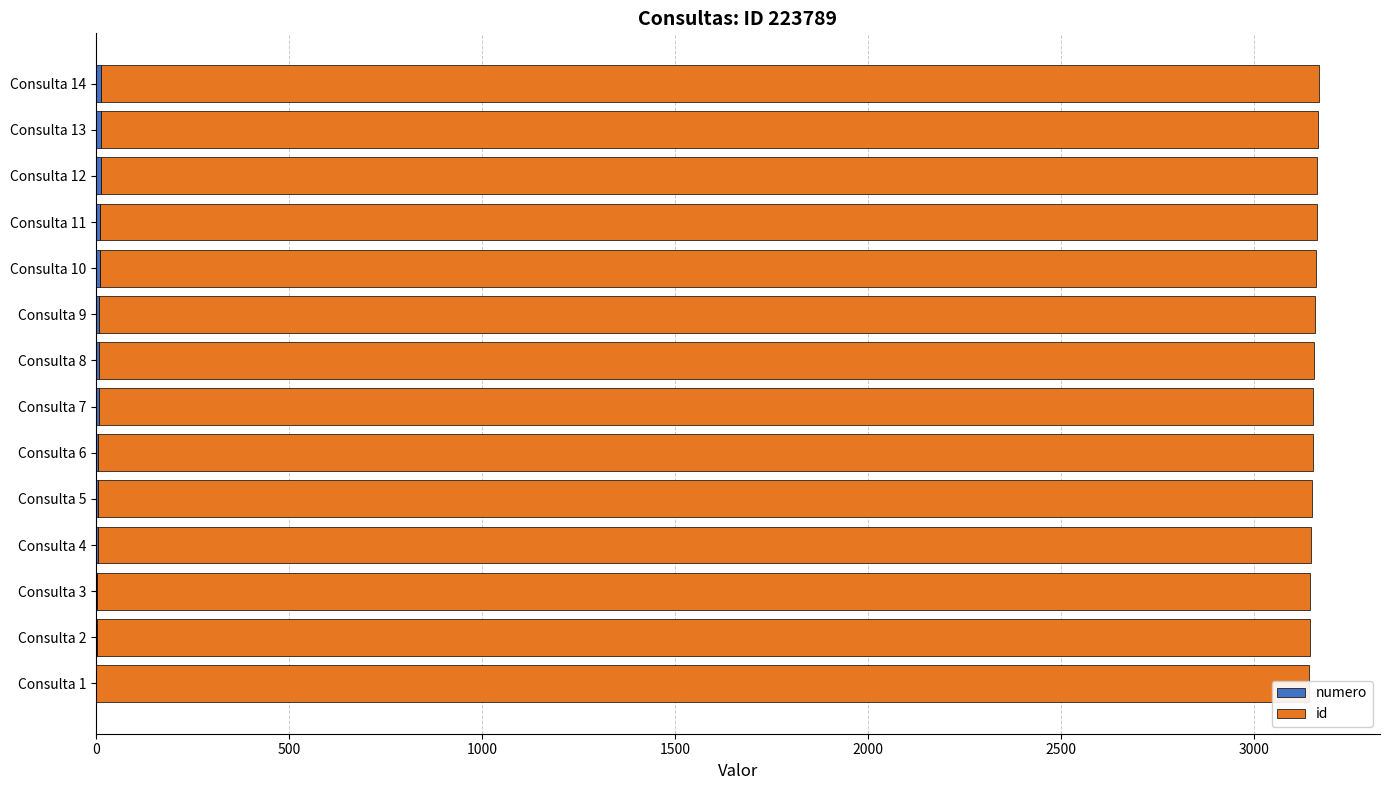

Between Consulta 5 and Consulta 9, which series saw the biggest shift?

numero